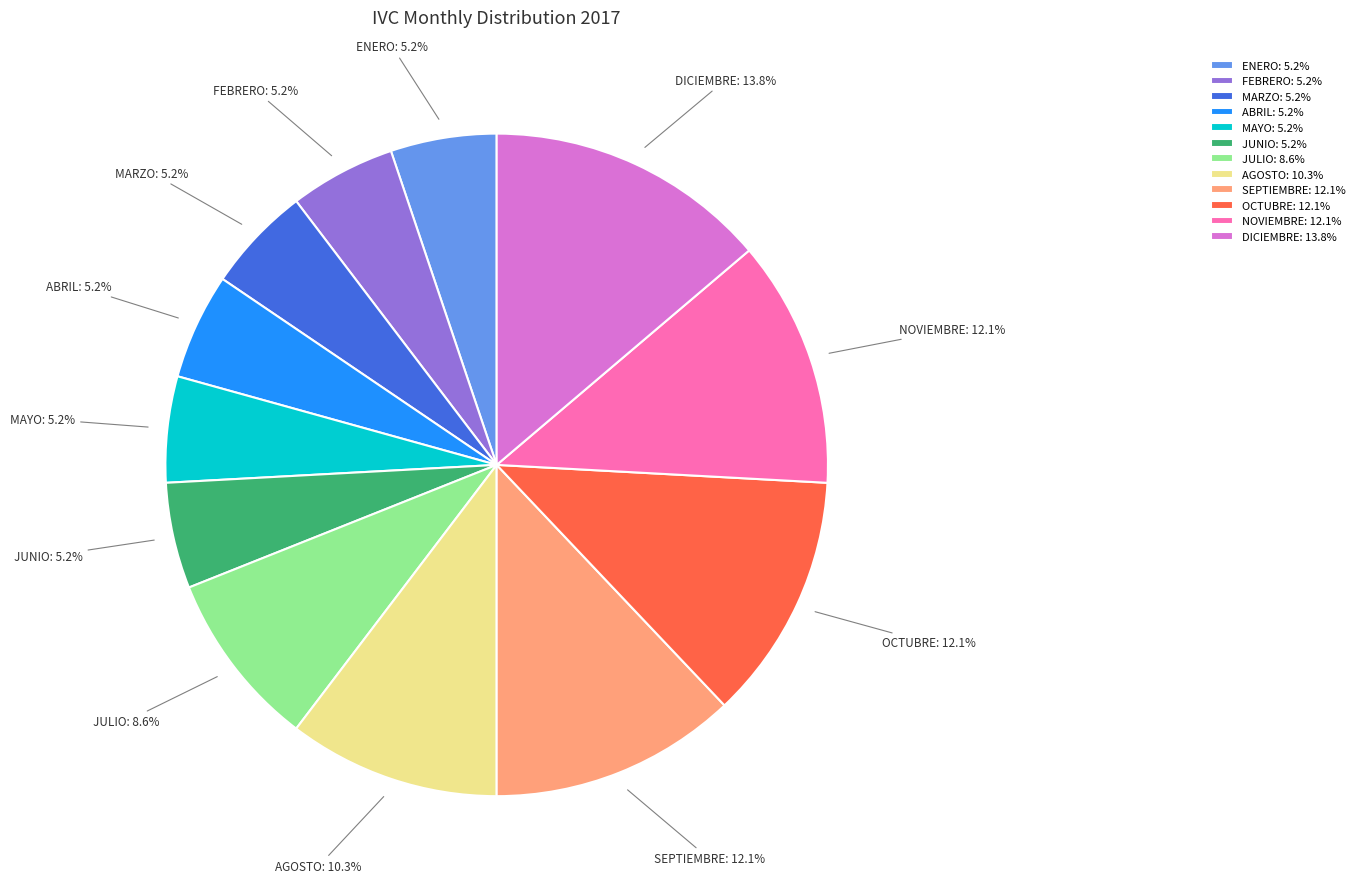

Does JULIO represent more than half of the total?

No